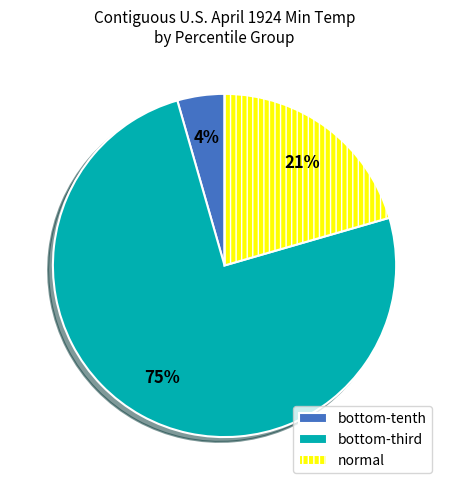

To the nearest percent, what is the average slice percentage?

33%